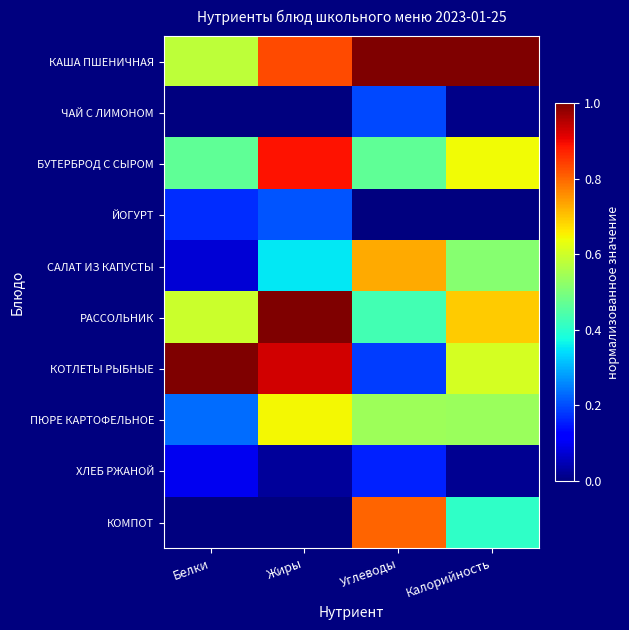

At which category is the sum across all series the highest?

Жиры